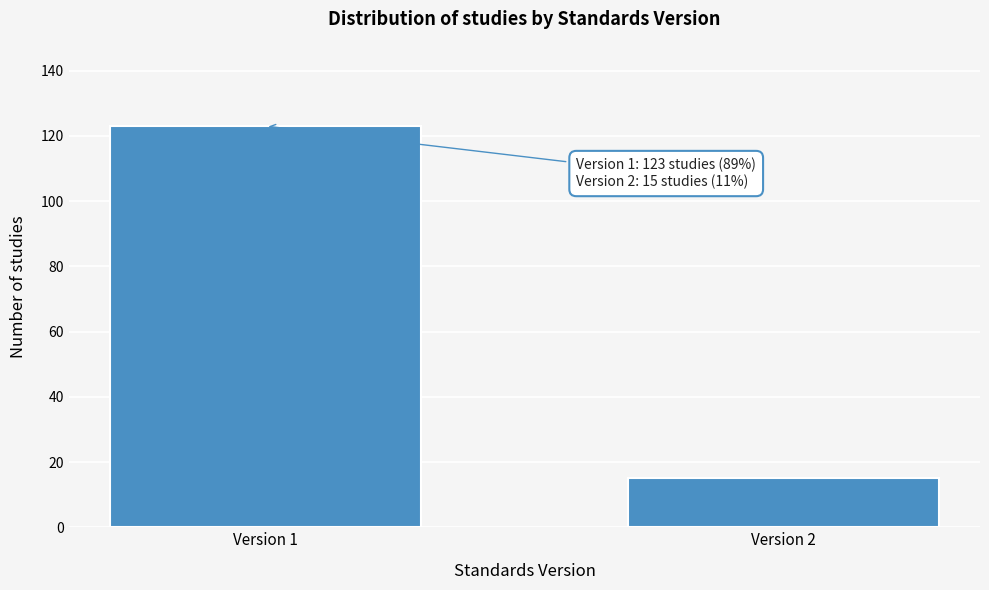

Reading right to left, list all the values displayed in this chart.

15	123